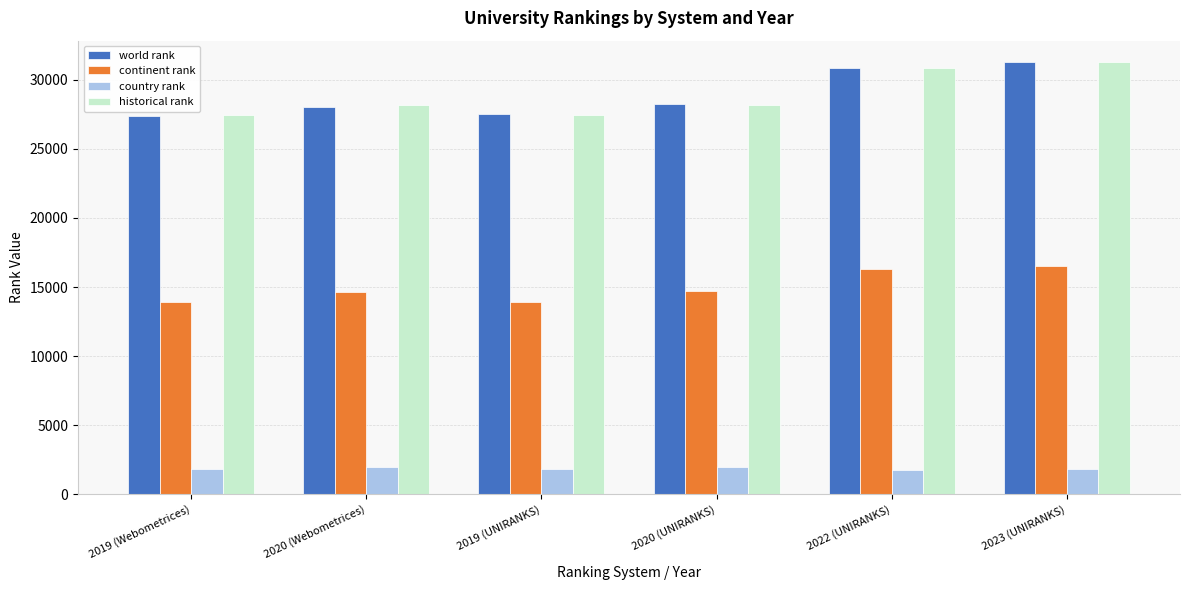

What position from the right is 2020 (Webometrices)?

5